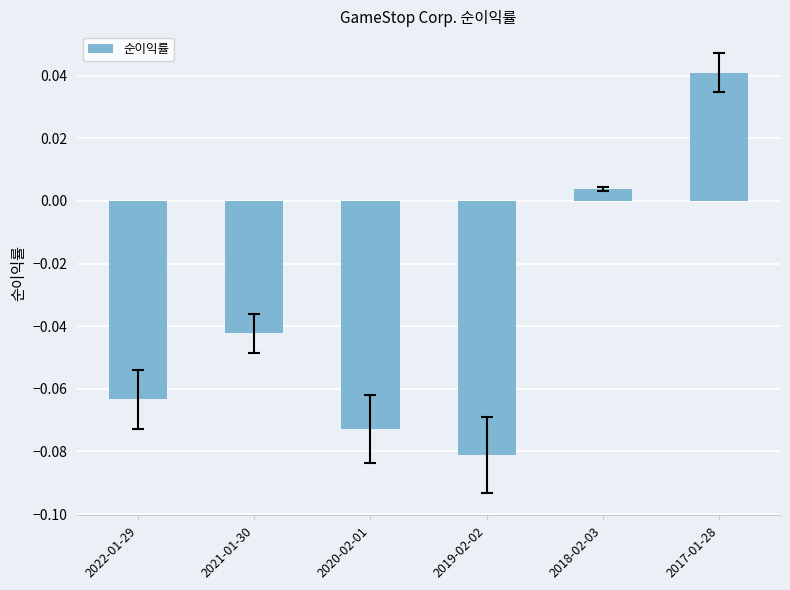

What is the difference between the maximum and minimum values?

0.1